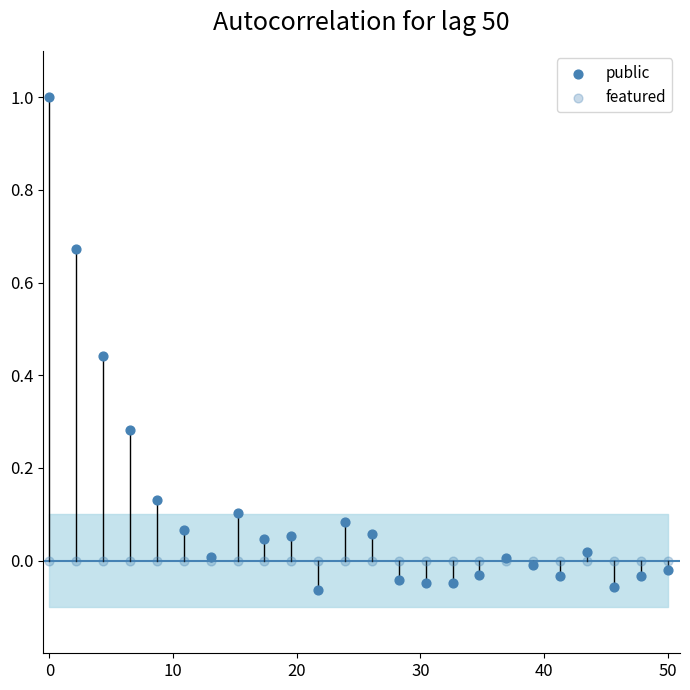

Which series contains the lowest Y value?

public